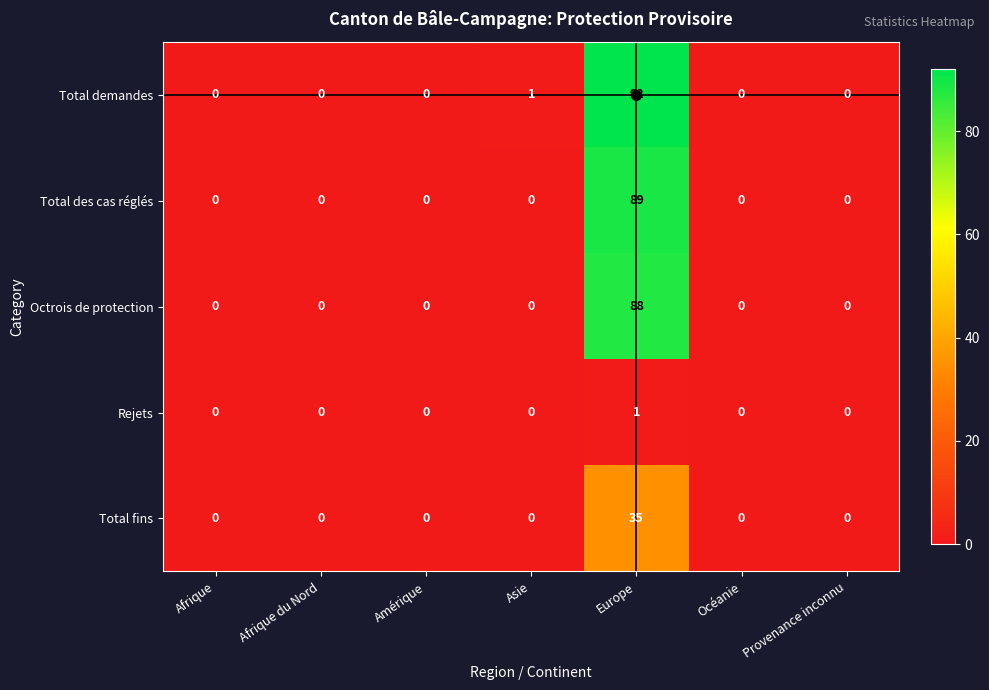

The Octrois de protection series shows 0 at Afrique du Nord. True or false?

True